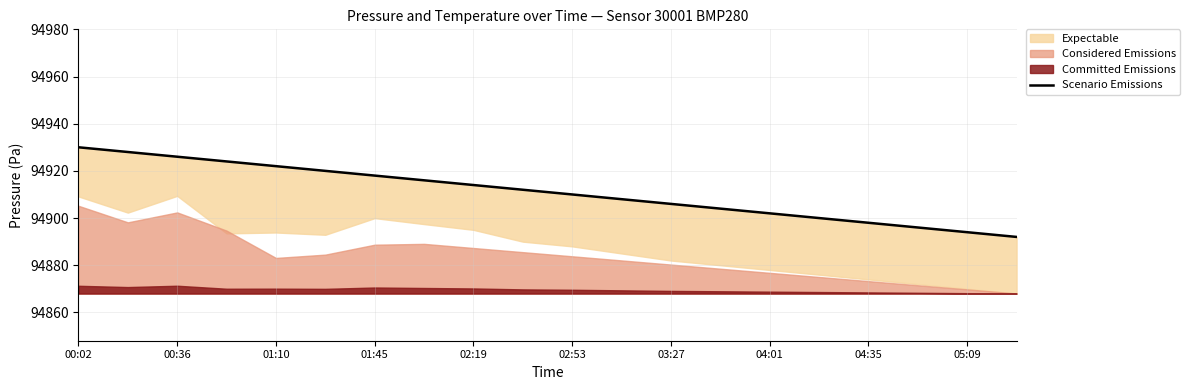

Approximately how many times larger is the value at 01:45 compared to 12?

1.0